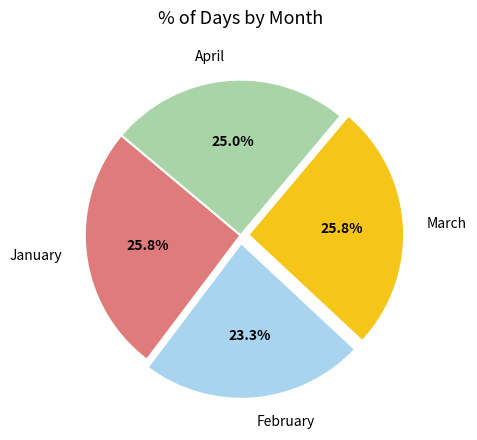

Is the sum of April and March greater than half?

Yes